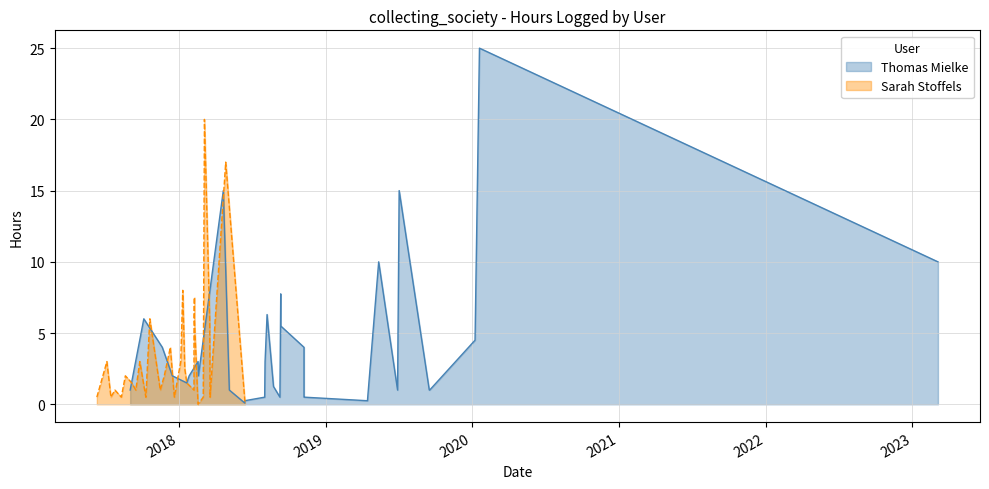

Where do Thomas Mielke and Sarah Stoffels first cross each other?

2 and 3